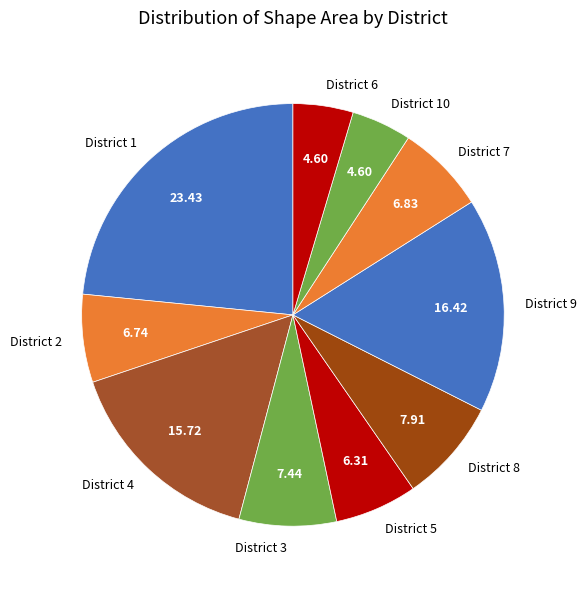

Is District 5 the majority of the pie?

No